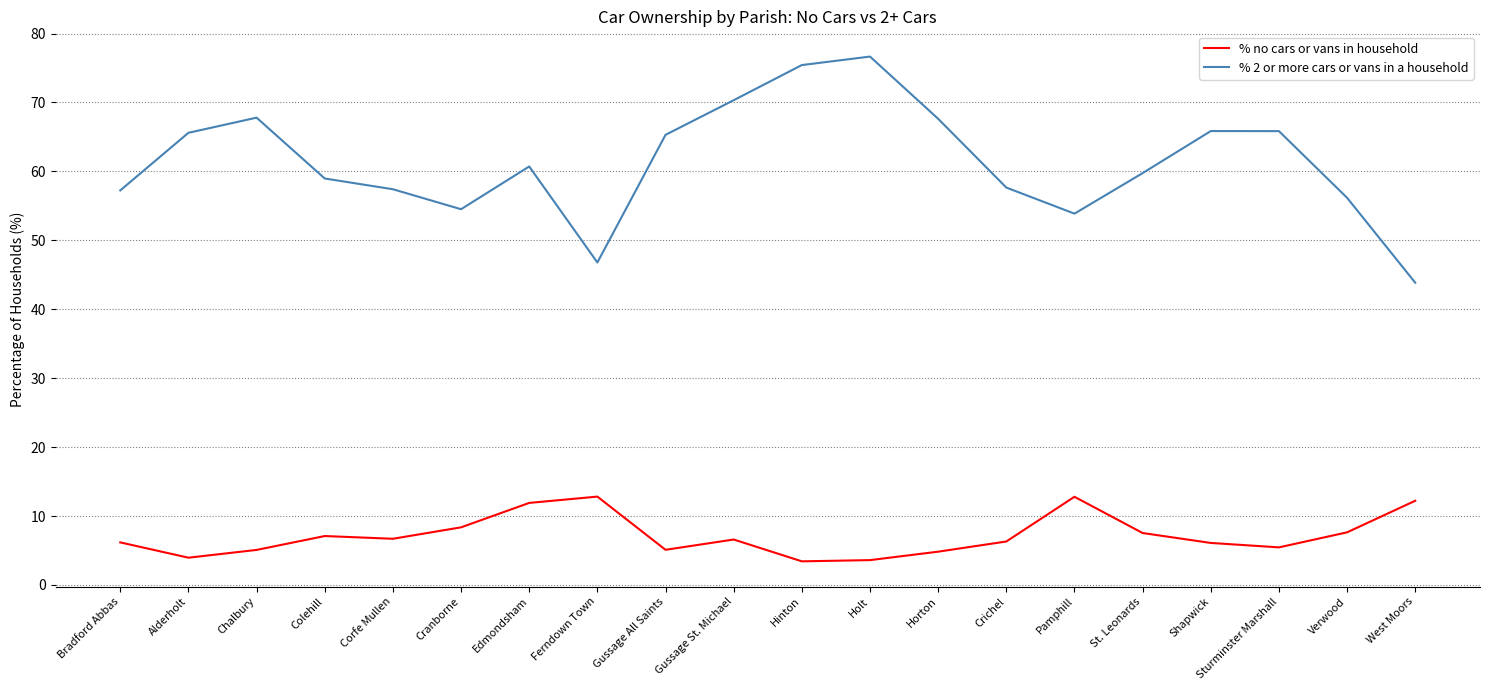

True or false: % no cars or vans in household and % 2 or more cars or vans in a household cross at least once.

False